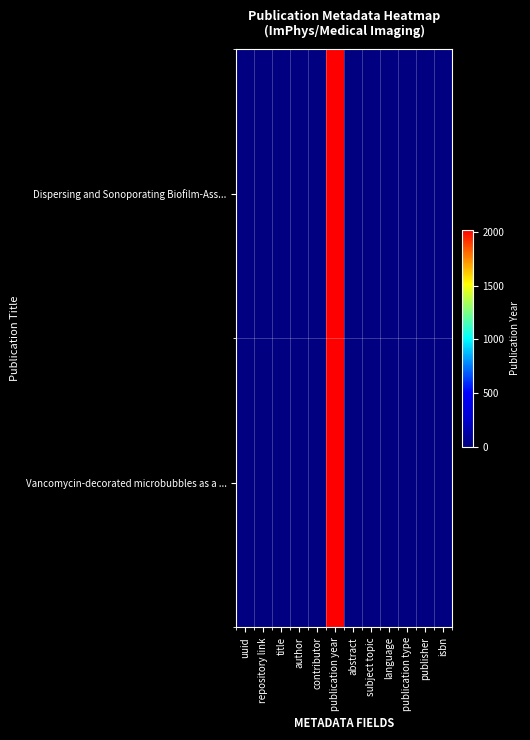

At which category is the sum across all series the highest?

publication year